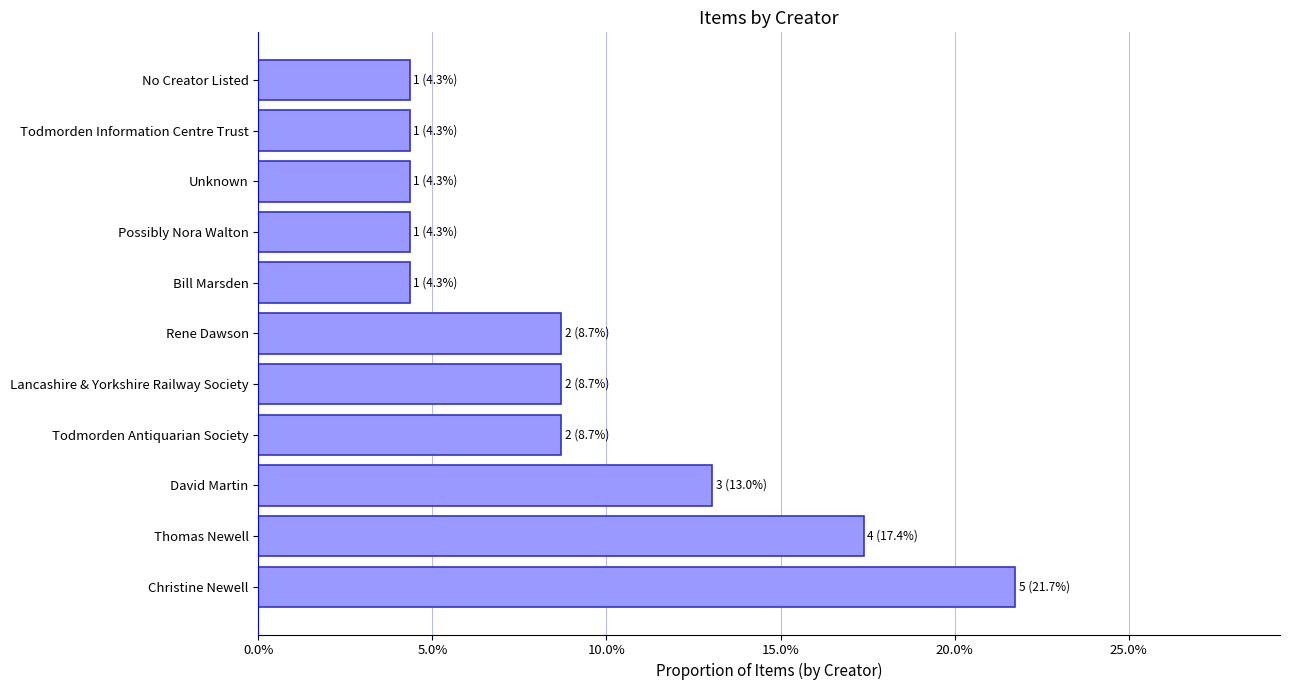

What is the difference between the maximum and minimum values?

0.2